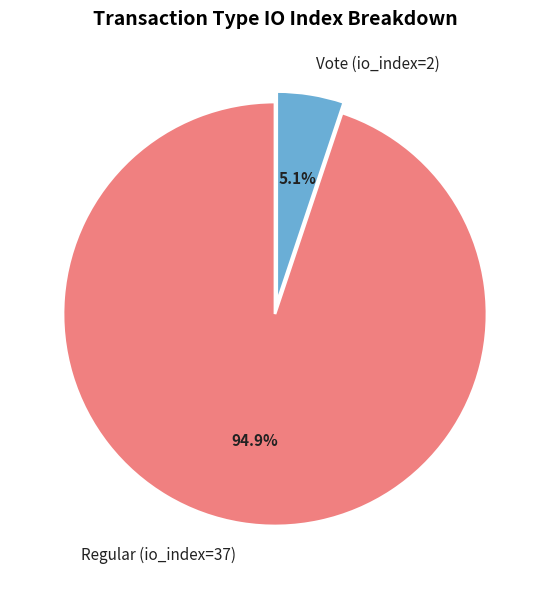

What is the total percentage of Regular (io_index=37) and Vote (io_index=2)?

100.0%